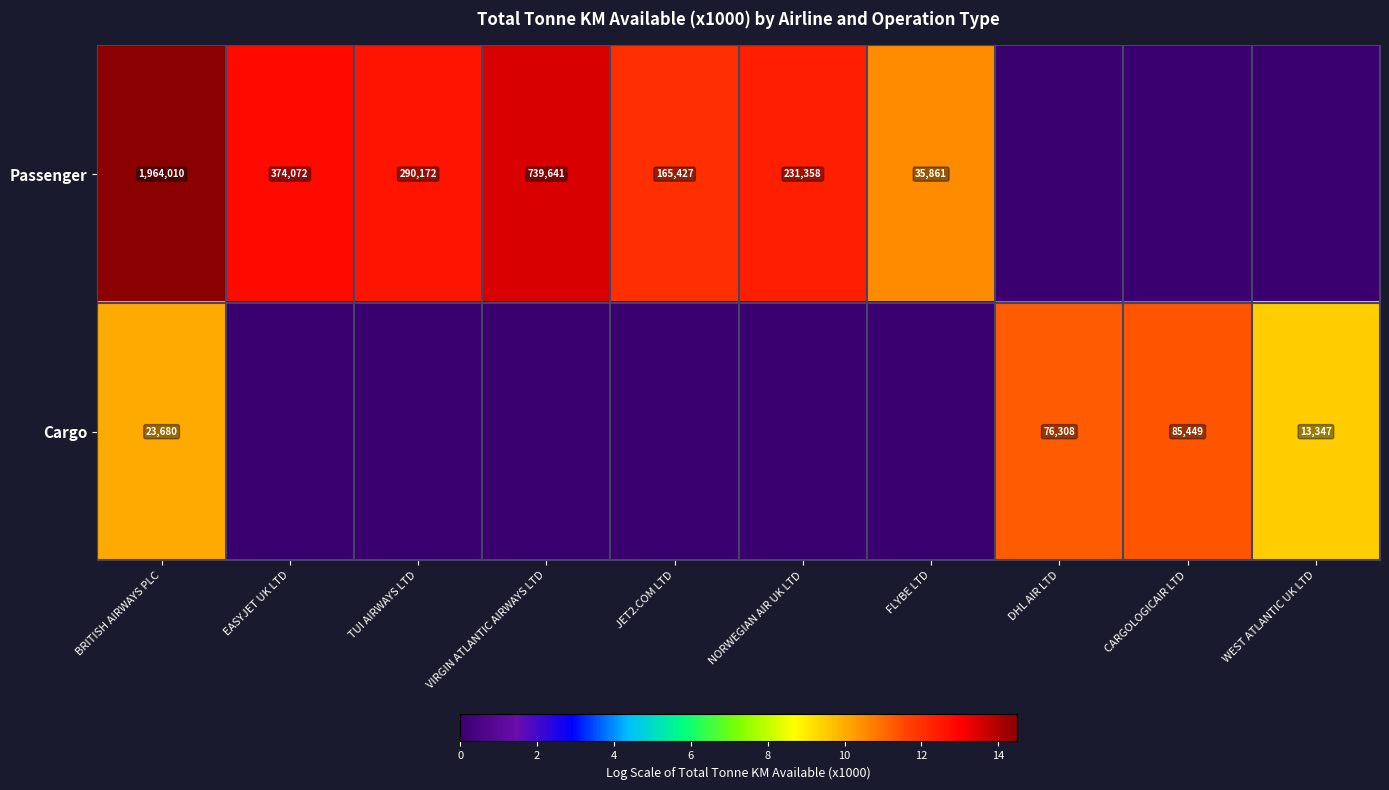

What is the sum of the Cargo values at BRITISH AIRWAYS PLC and WEST ATLANTIC UK LTD?

37027